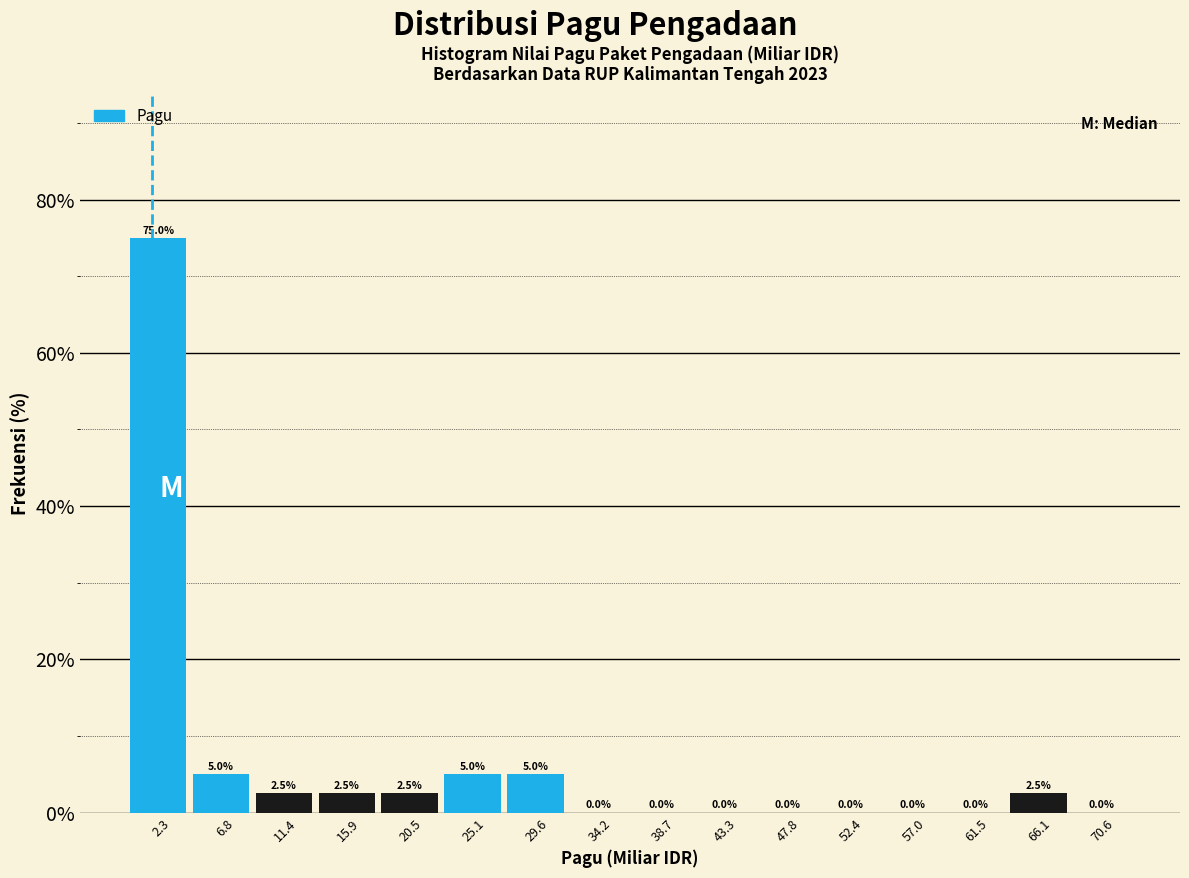

What value does the data have at 6.8?

5.0